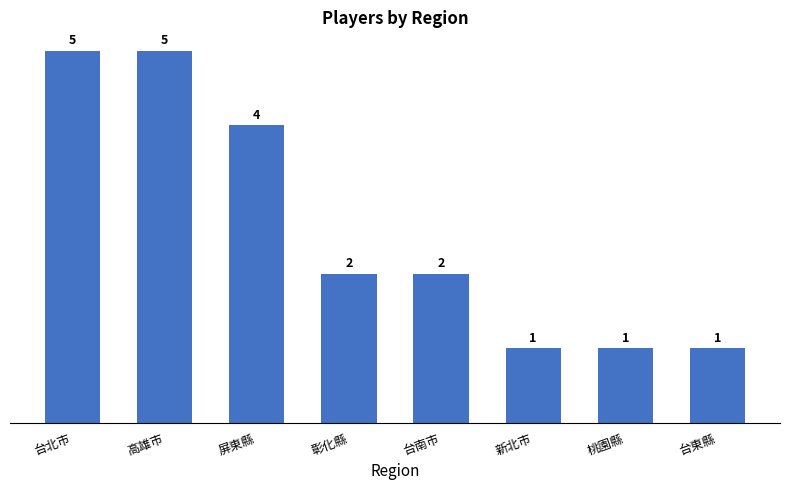

What is the average value?

3